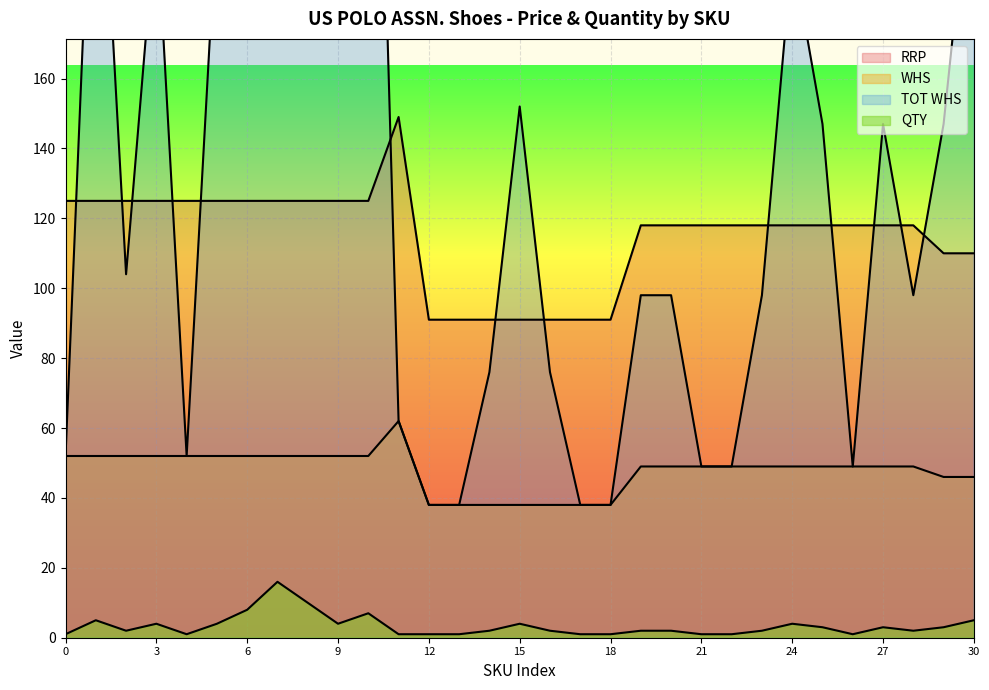

What is the total value across all series at 40?

283